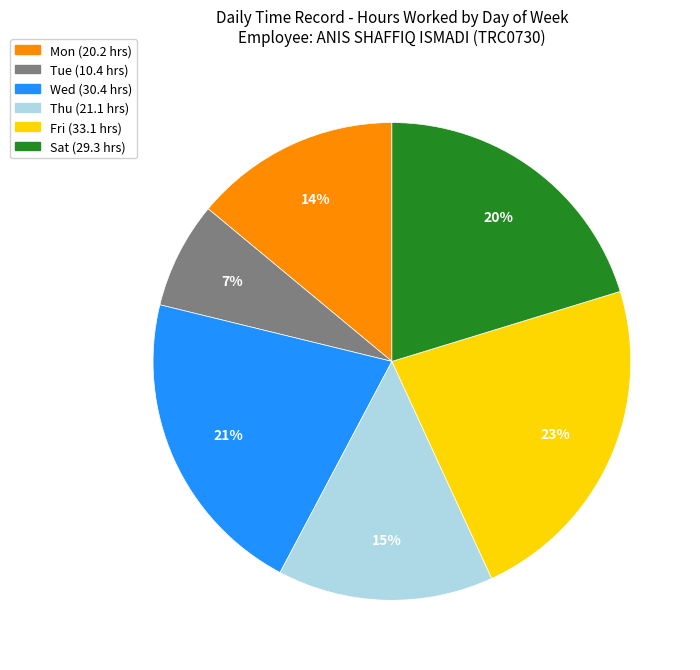

Is there any slice that represents more than half of the pie?

No